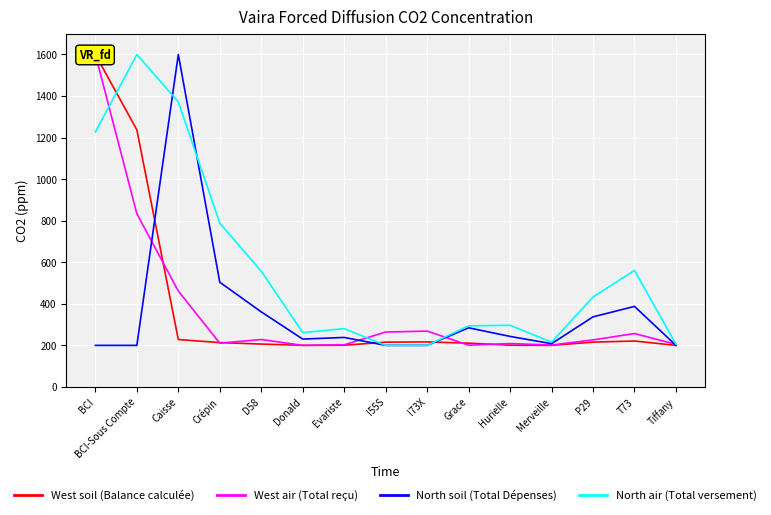

Which series changed the most between Grace and Tiffany?

North air (Total versement)